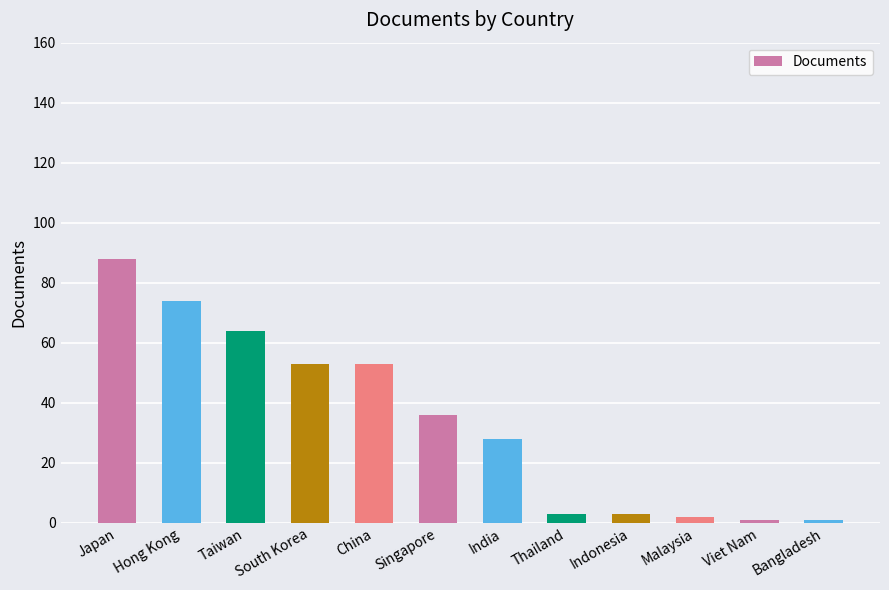

What is the greatest value displayed?

88